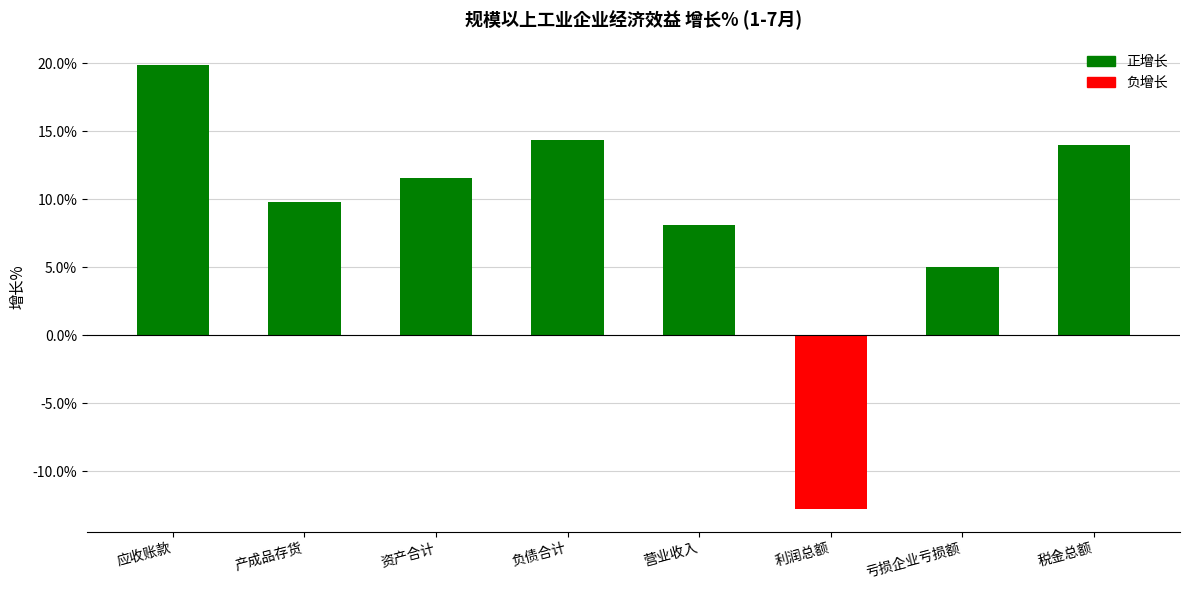

What value does the data have at 应收账款?

19.9